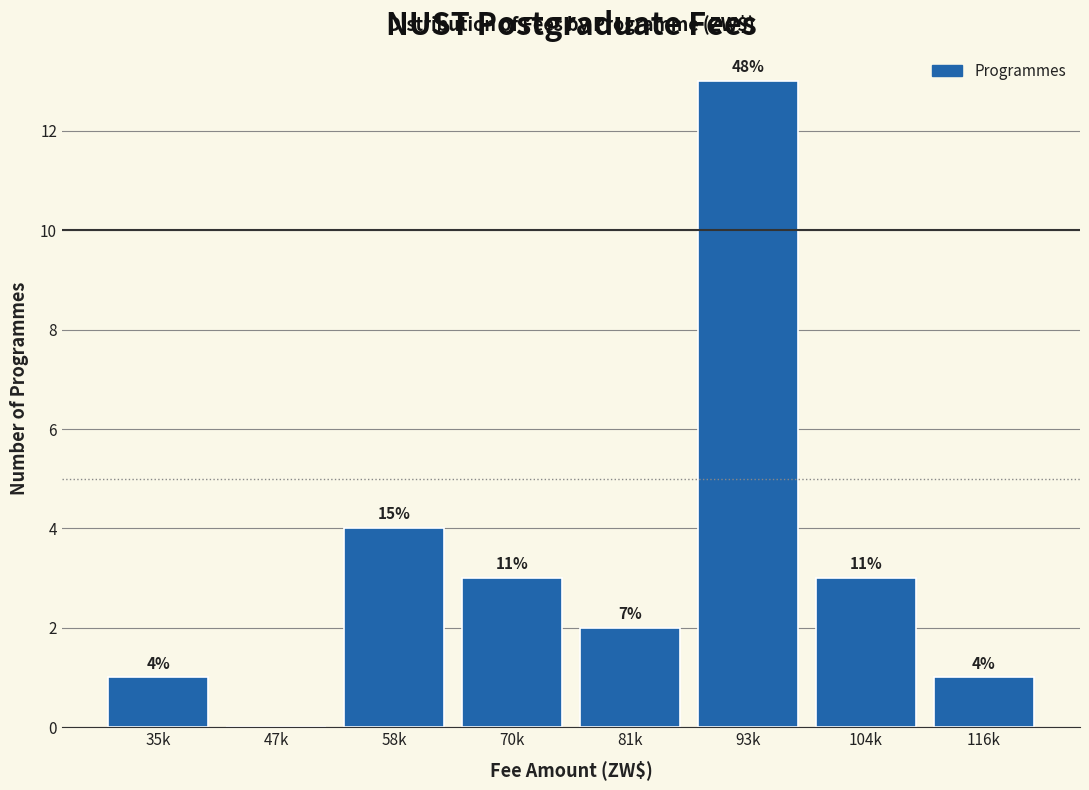

Are the bars horizontal?

No